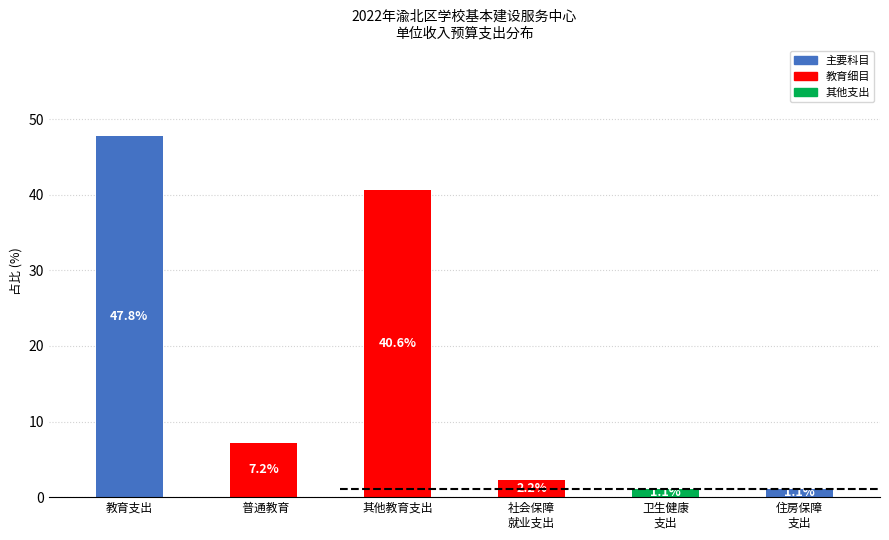

Reading left to right, what are all the values shown in this chart?

47.8	7.2	40.6	2.2	1.1	1.1